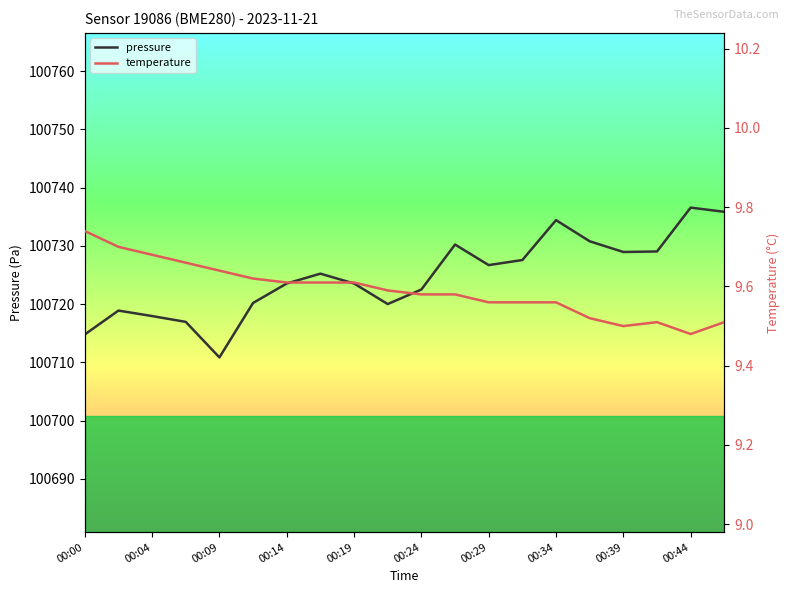

Is it true that pressure equals 100734.4 at 00:34?

True